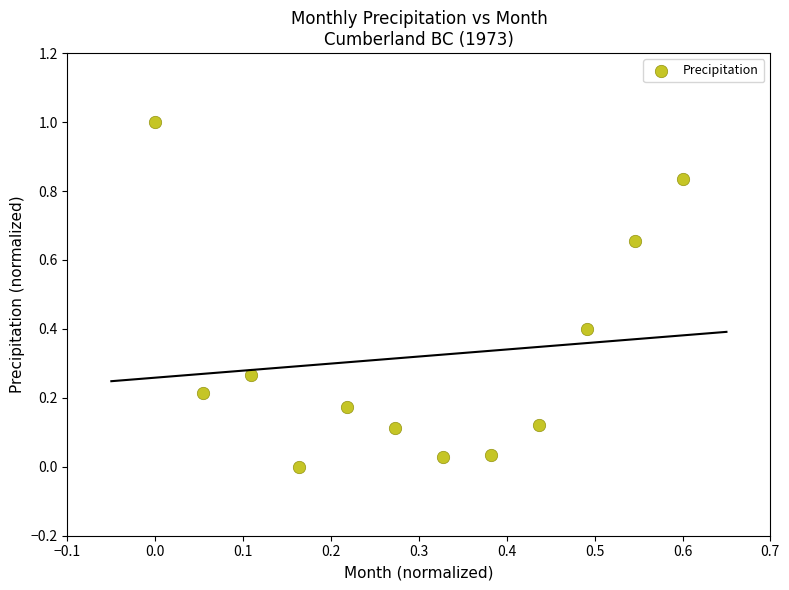

What is the range of Y values (max minus min)?

1.0